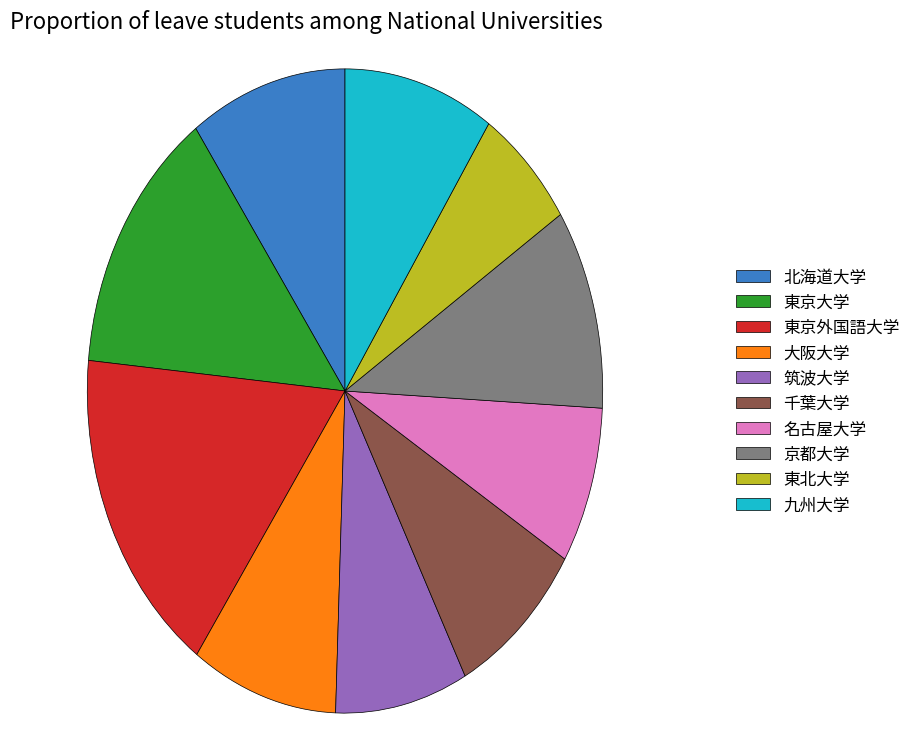

Is there any slice that represents more than half of the pie?

No